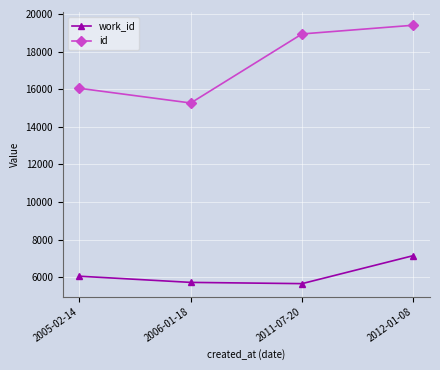

Reading right to left, list all the values displayed in this chart.

work_id: 2012-01-08=7147	2011-07-20=5658	2006-01-18=5724	2005-02-14=6053
id: 2012-01-08=19400	2011-07-20=18937	2006-01-18=15264	2005-02-14=16046